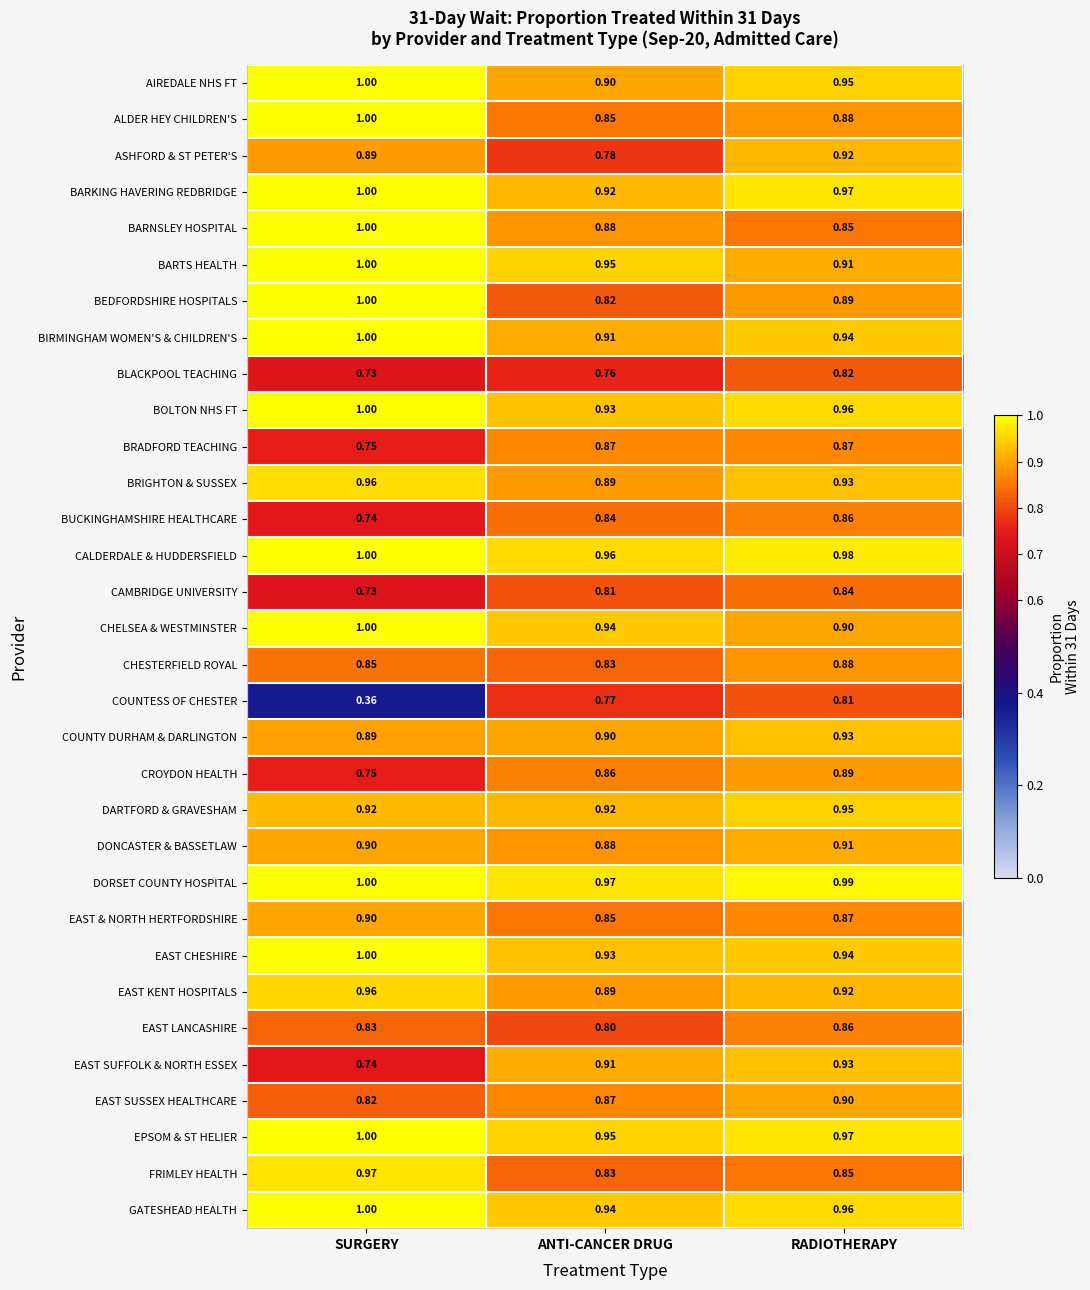

Where is AIREDALE NHS FT nearest to the value 0?

ANTI-CANCER DRUG